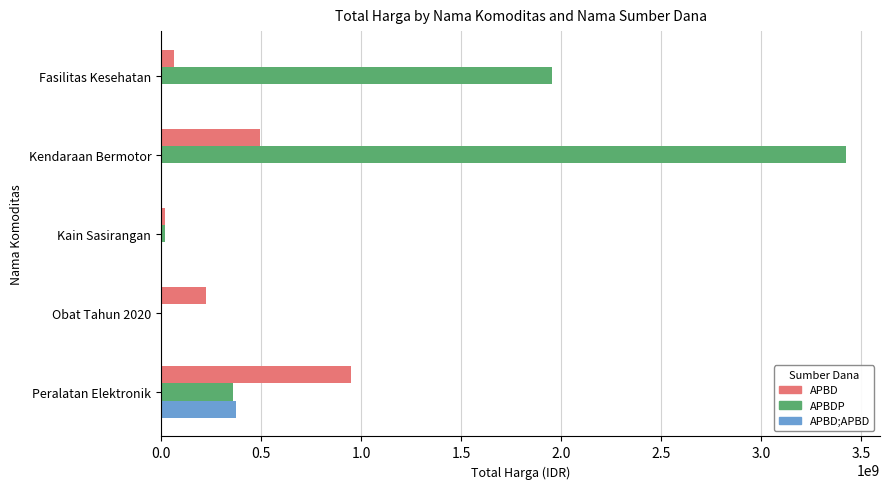

Between Kendaraan Bermotor and Kain Sasirangan, which series saw the biggest shift?

APBDP